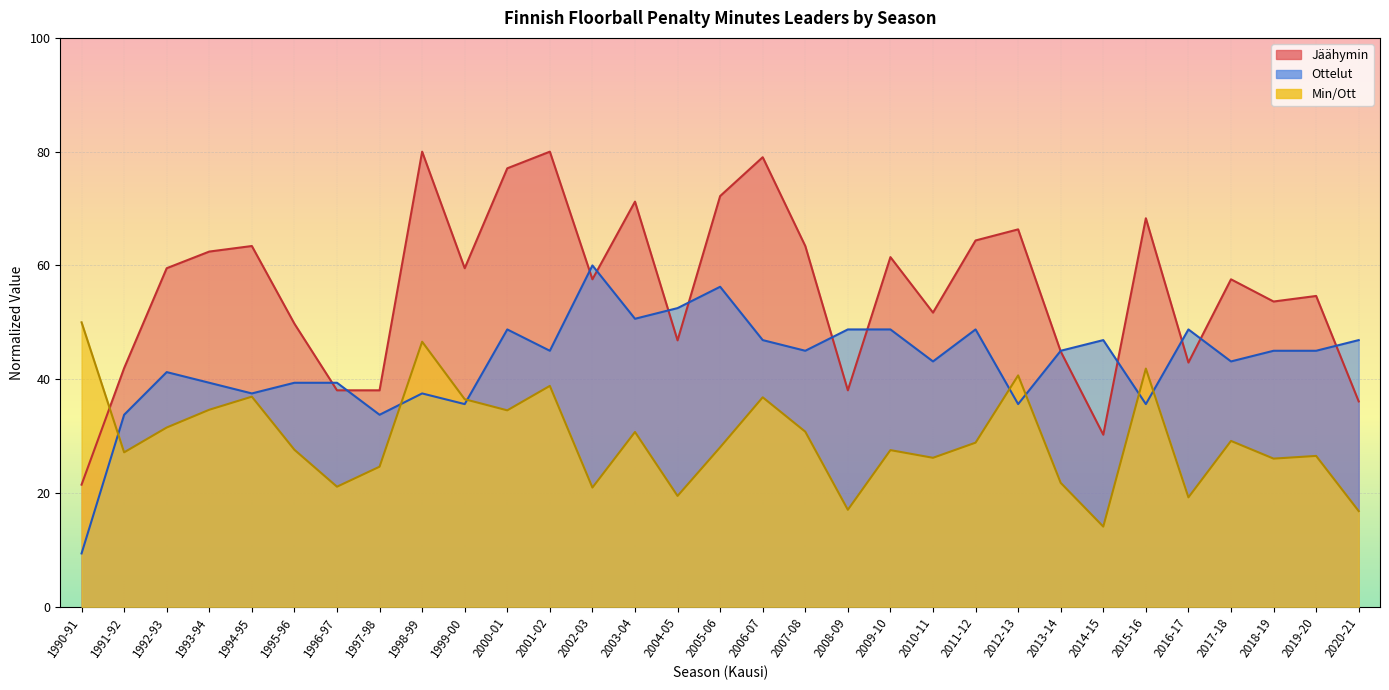

The value of Ottelut at 2007-08 is 27.7. True or false?

False